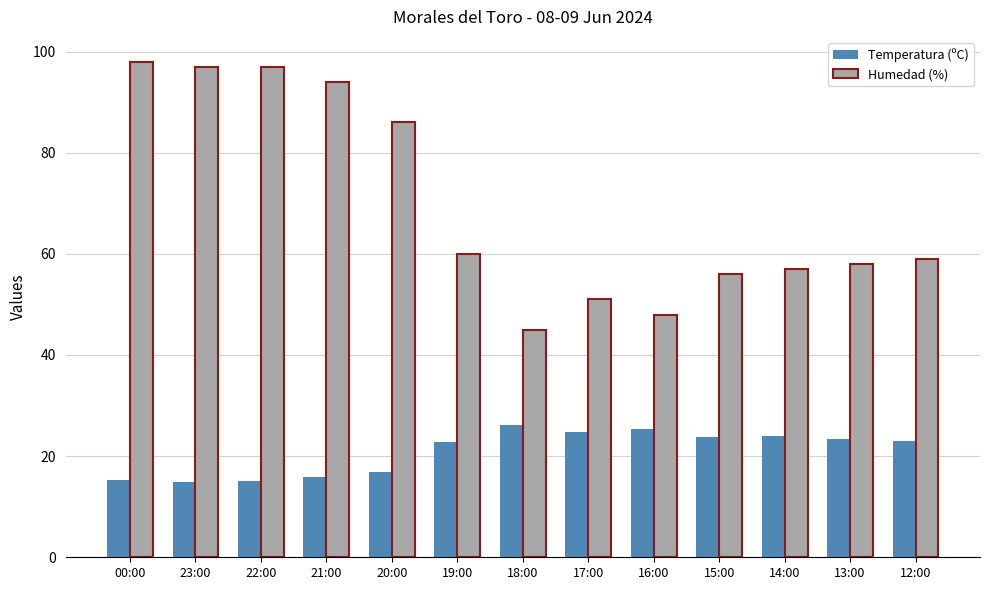

Which series has the widest spread of values?

Humedad (%)